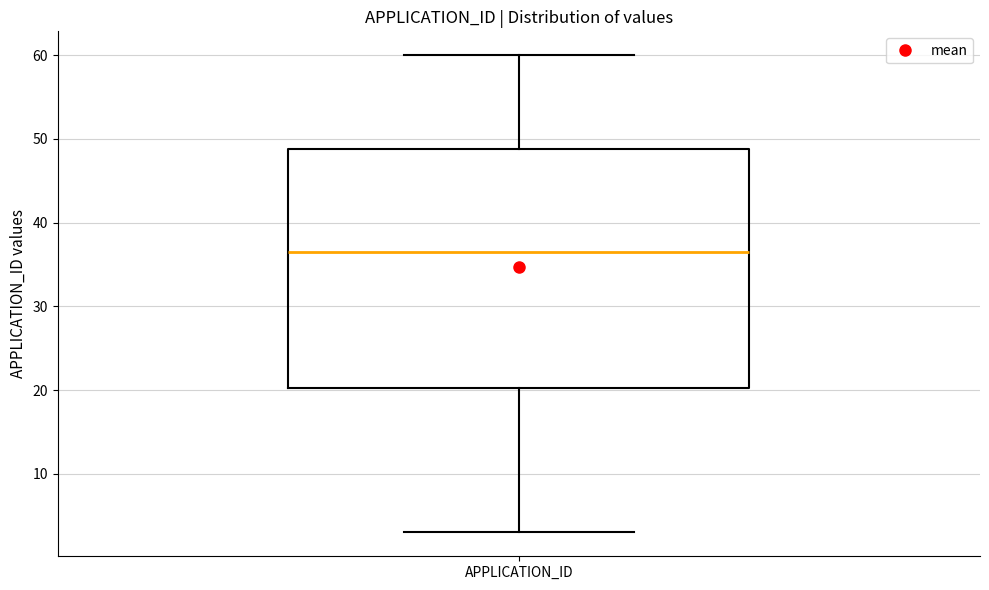

Transcribe this box plot: give where the median line is, the range the box spans, and where the two whiskers end, as read against the y-axis. The values are not printed on the chart, so give them approximately, as read against the axis.

median 37, box 20 to 49, whiskers 3 to 60